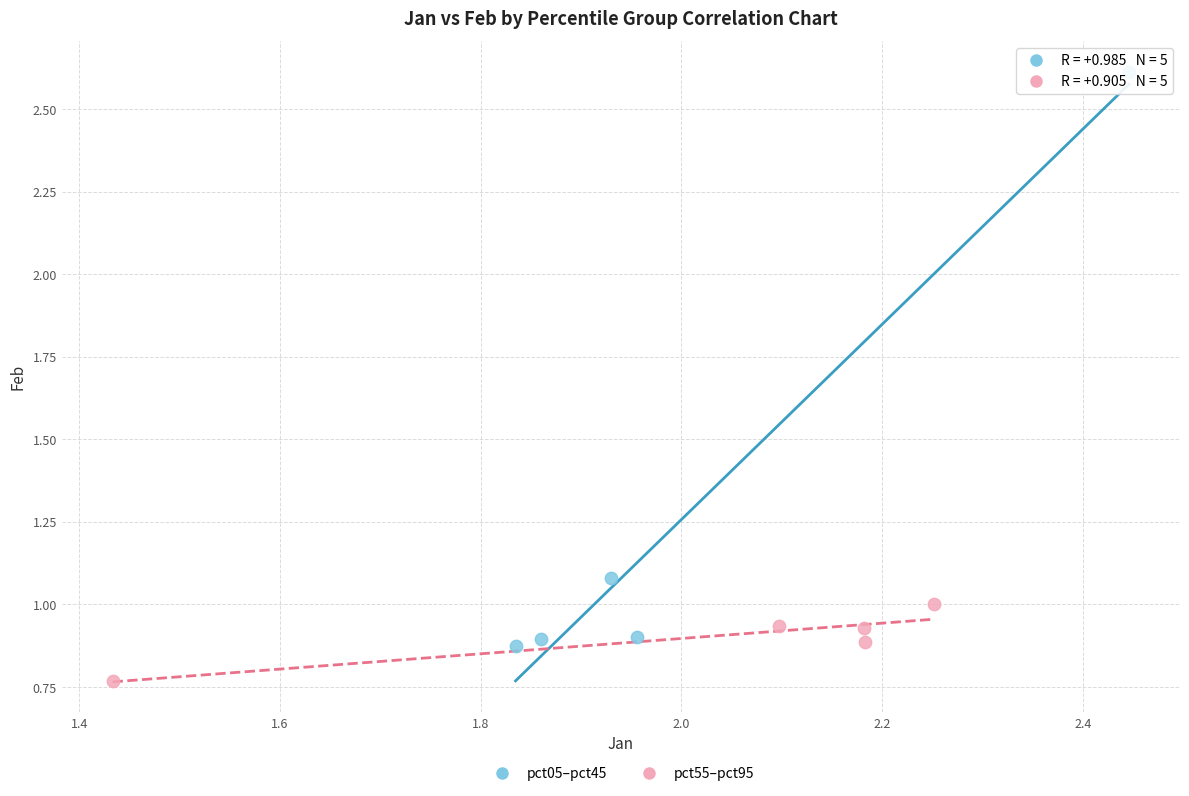

Which series contains the highest Y value?

pct05–pct45